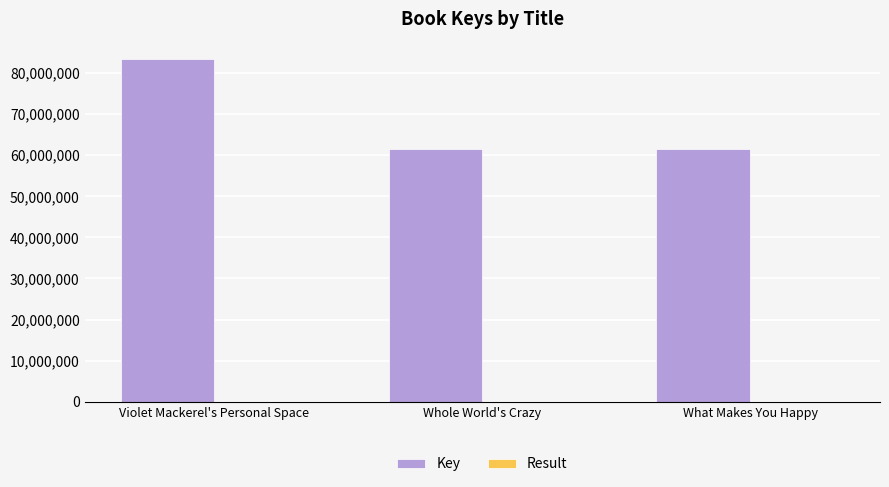

Which category has the highest value in the Key series?

Violet Mackerel's Personal Space